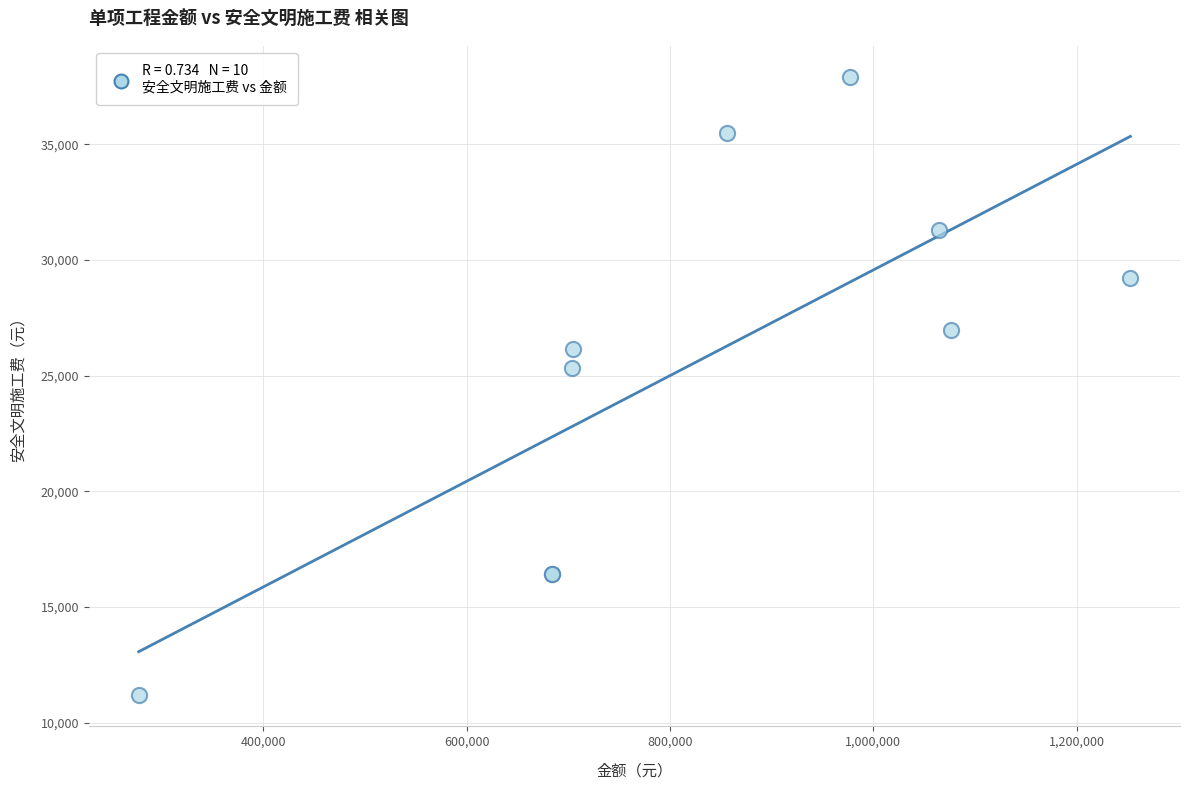

What Y value in the scatter plot is closest to 24547?

25311.9